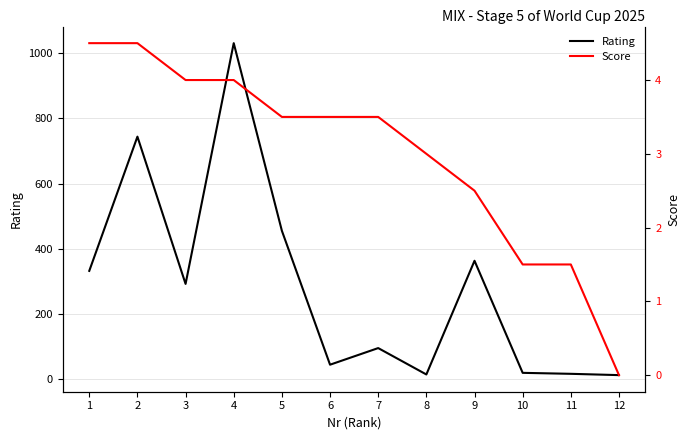

At which label does Score first exceed 3?

1